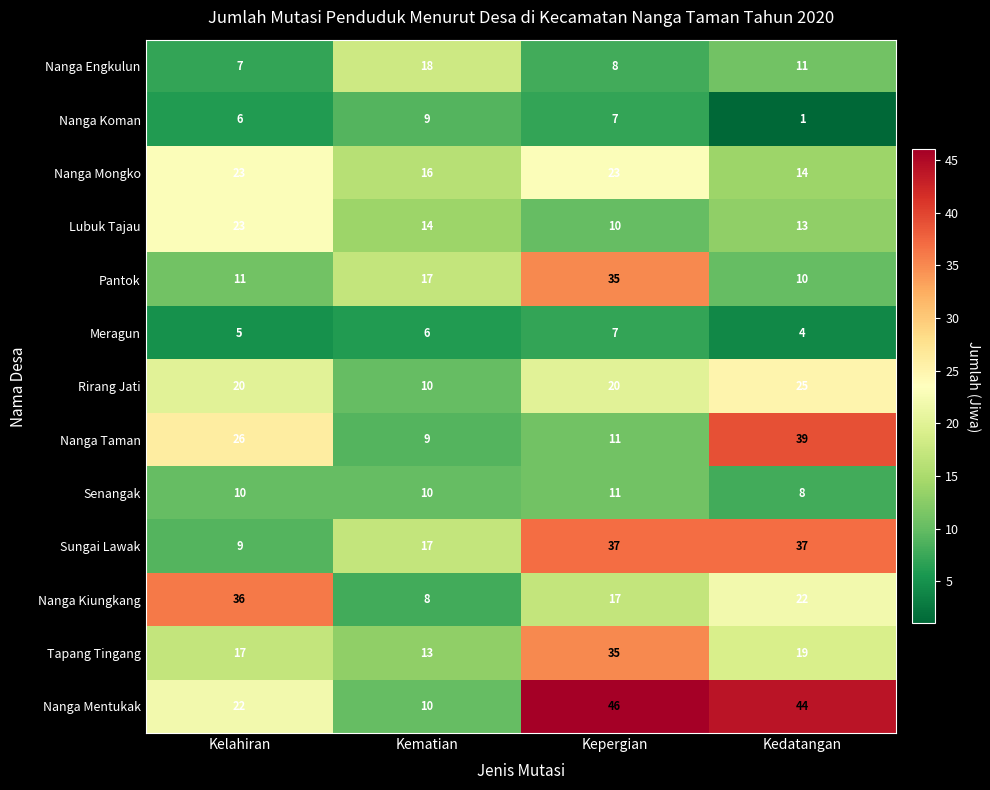

What is the difference between the maximum and minimum values in the Tapang Tingang series?

22